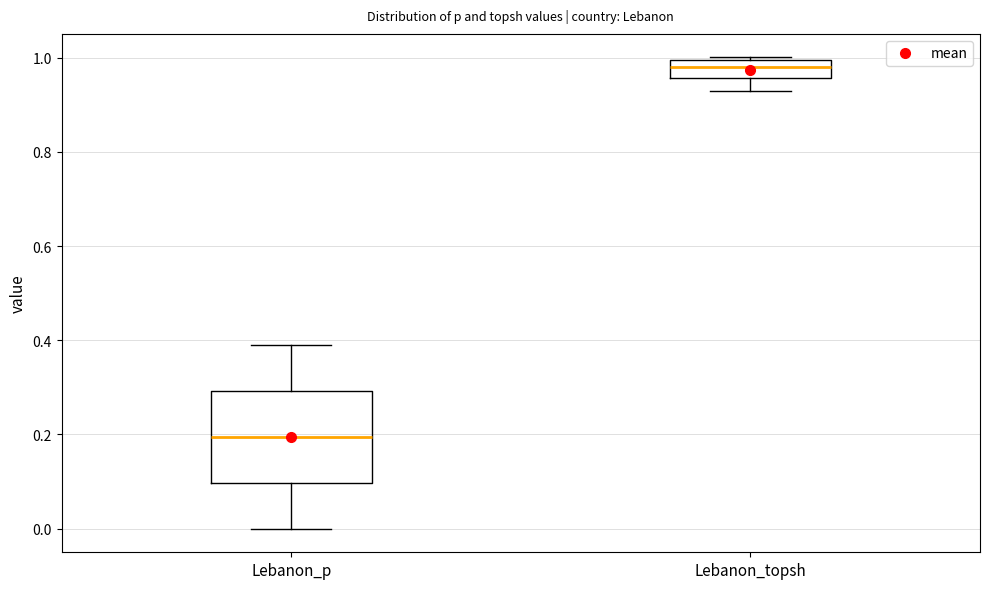

Reading left to right, read every box against the y-axis: the position of its median line, the range the box covers, and the ends of its whiskers. The values are not printed on the chart, so give them approximately, as read against the axis.

Lebanon_p: median 0.20, box 0.10 to 0.30, whiskers 0.00 to 0.40
Lebanon_topsh: median 0.98, box 0.96 to 1.00, whiskers 0.92 to 1.00